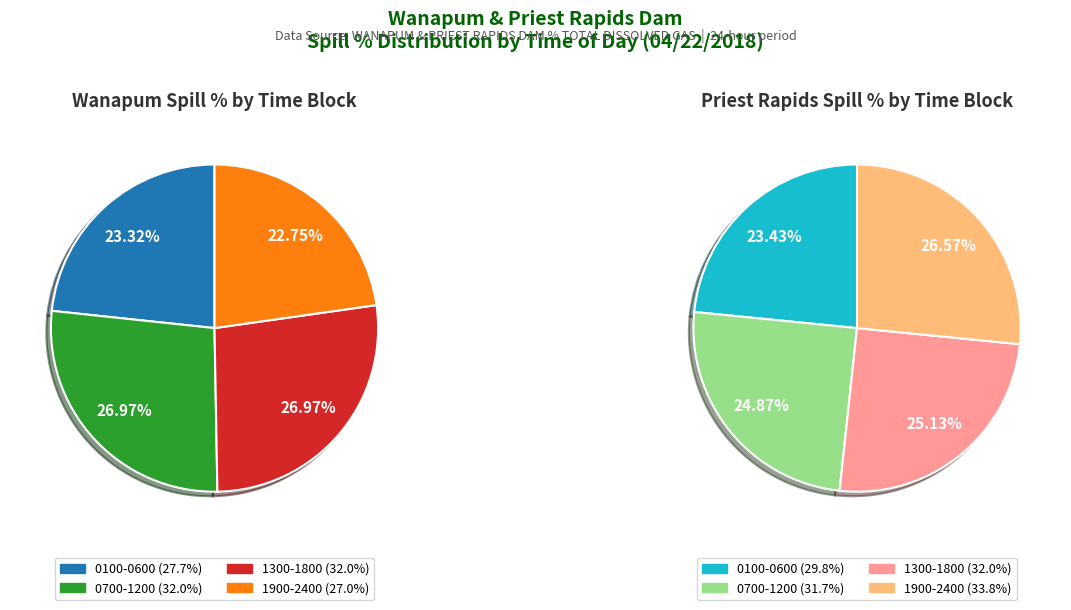

To the nearest percent, what portion does 23 represent?

4%